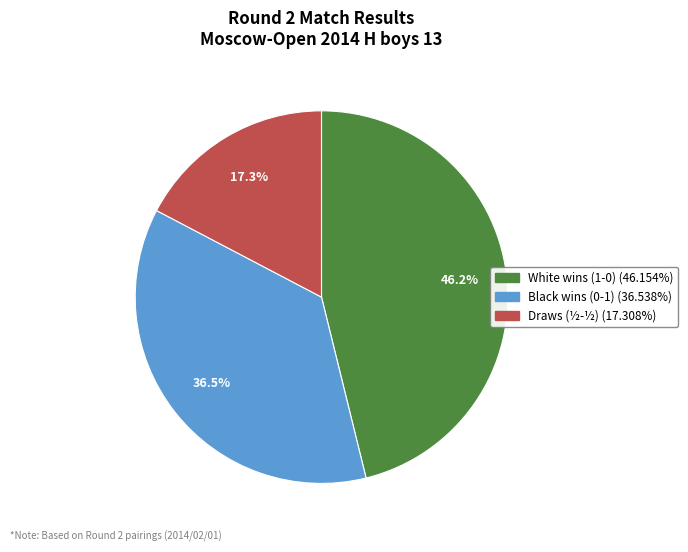

How many segments does this pie chart have?

3